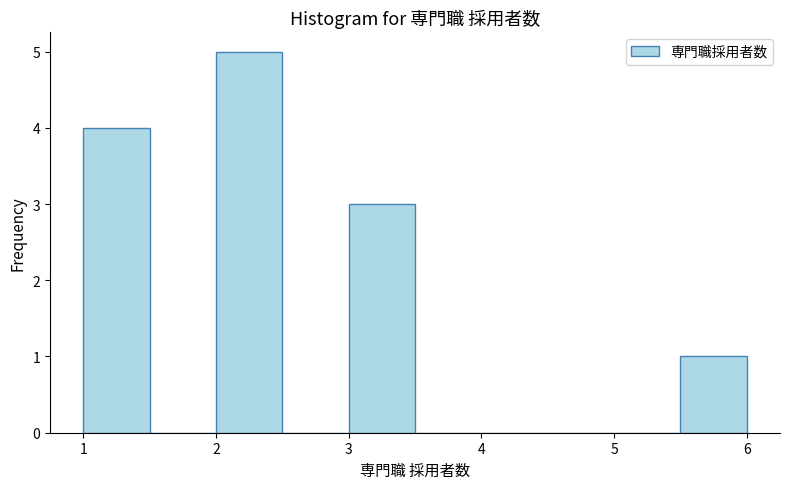

Reading left to right, transcribe this chart: for each bar, give the range it covers on the x-axis and its height. The values are not printed on the chart, so give them approximately, as read against the axis.

1.0 to 1.5: 4
1.5 to 2.0: 0
2.0 to 2.5: 5
2.5 to 3.0: 0
3.0 to 3.5: 3
3.5 to 4.0: 0
4.0 to 4.5: 0
4.5 to 5.0: 0
5.0 to 5.5: 0
5.5 to 6.0: 1